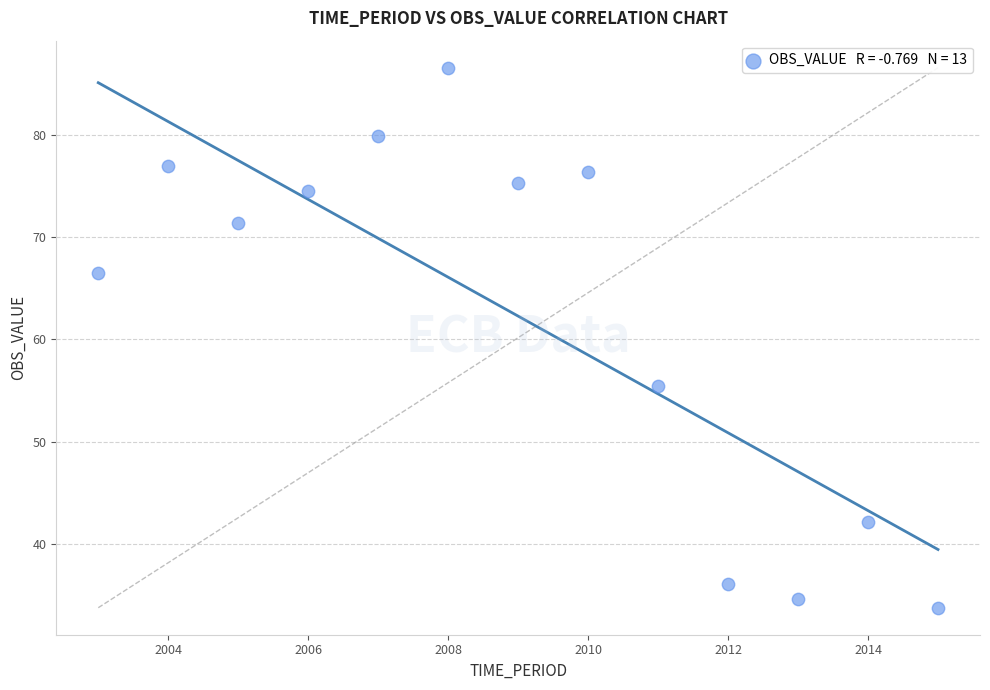

What Y value in the scatter plot is closest to 60?

55.4